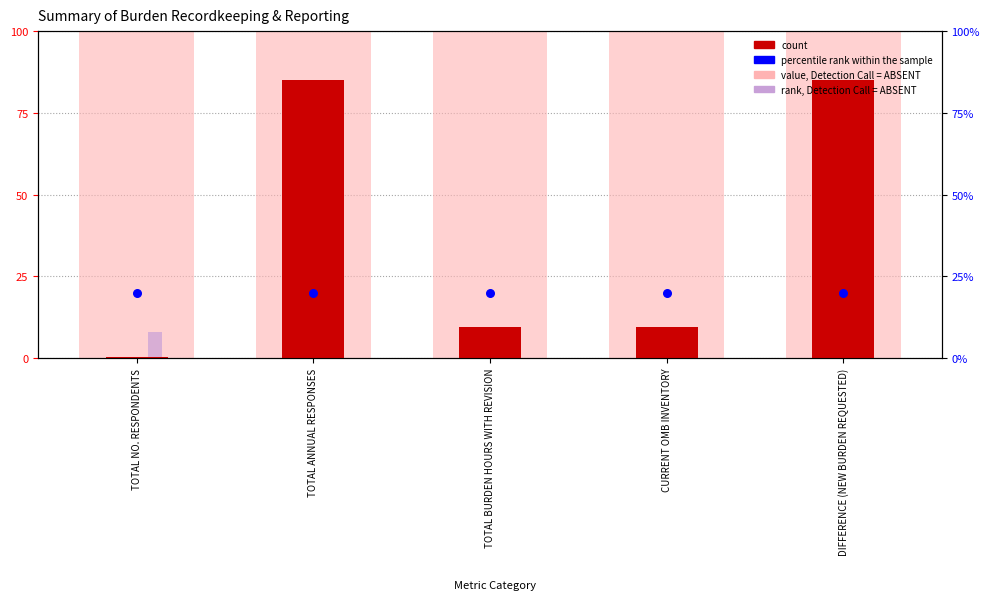

Is the value of value, Detection Call = ABSENT at DIFFERENCE (NEW BURDEN REQUESTED) greater than the value of count at TOTAL NO. RESPONDENTS?

Yes